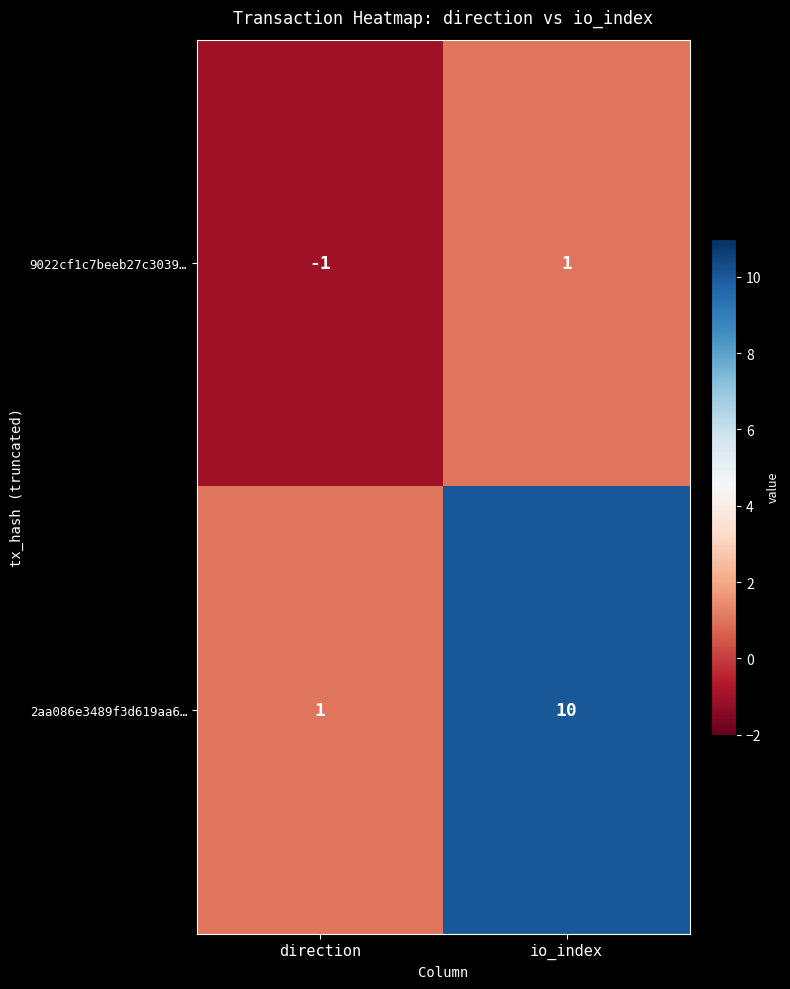

What is the sum of the 2aa086e3489f3d619aa6… values at io_index and direction?

11